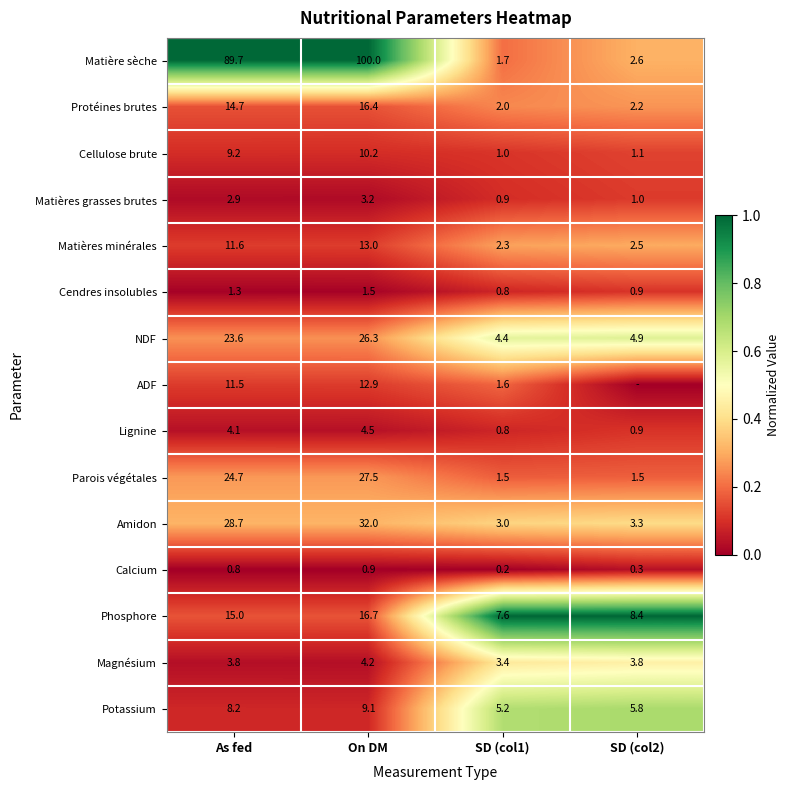

What is the difference between the maximum and minimum values in the Matière sèche series?

98.3